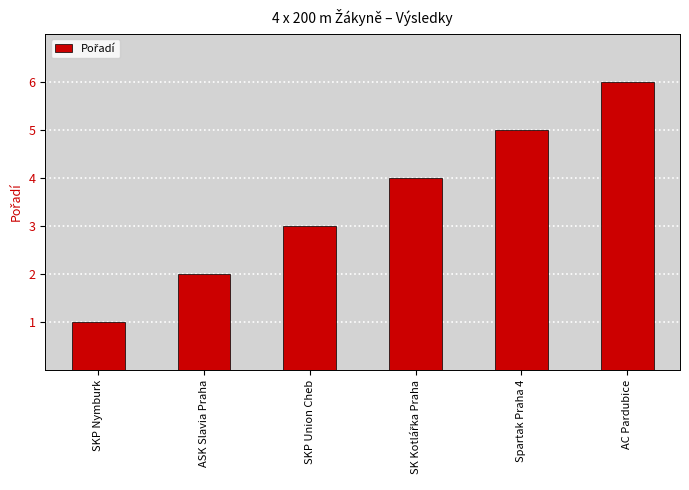

What is the label of the 1st bar from the right?

AC Pardubice